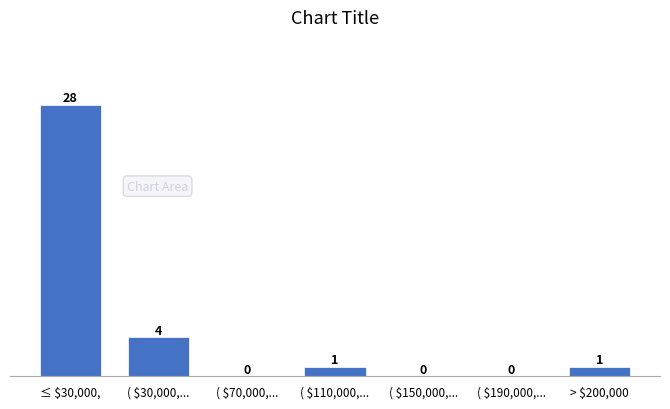

What is the greatest value displayed?

28